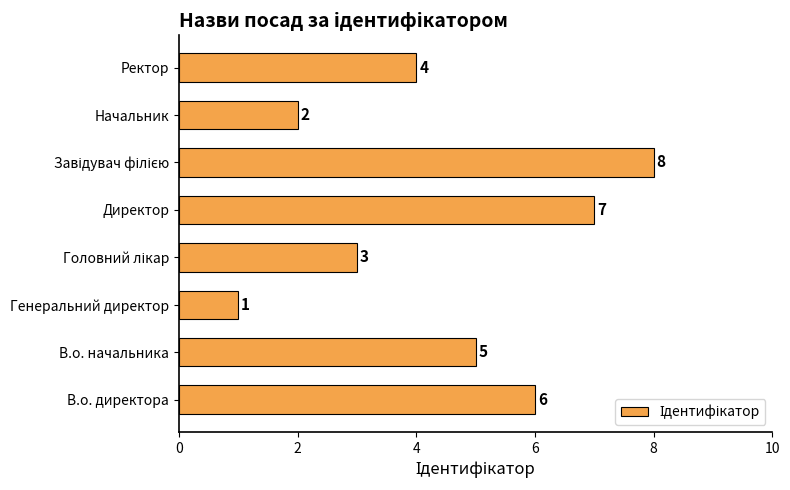

What is the minimum value shown in the chart?

1